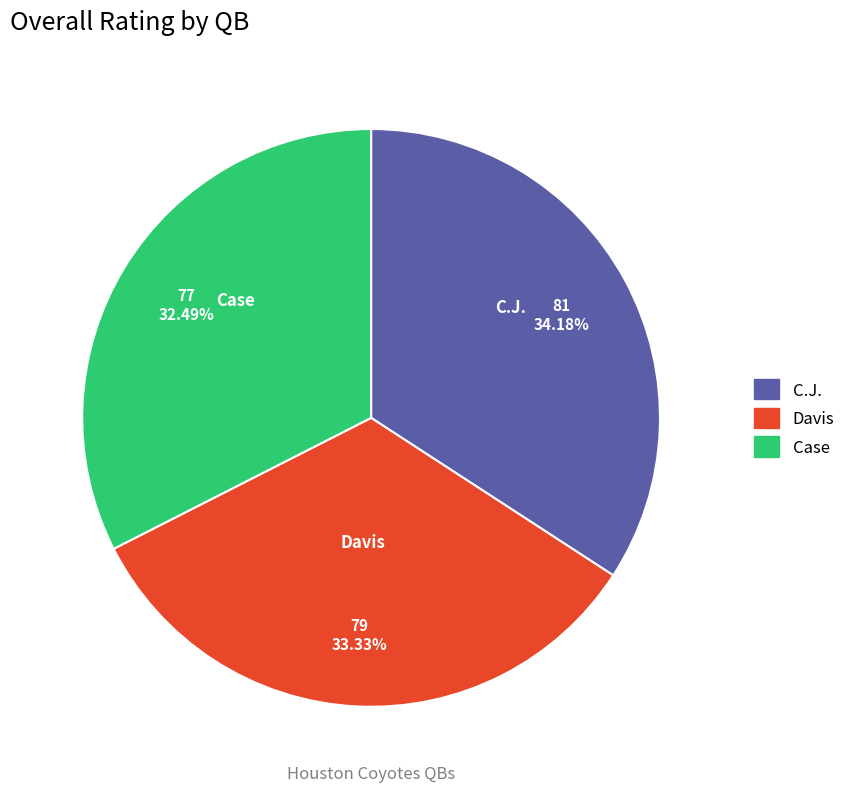

To the nearest percent, what portion does Davis represent?

33%